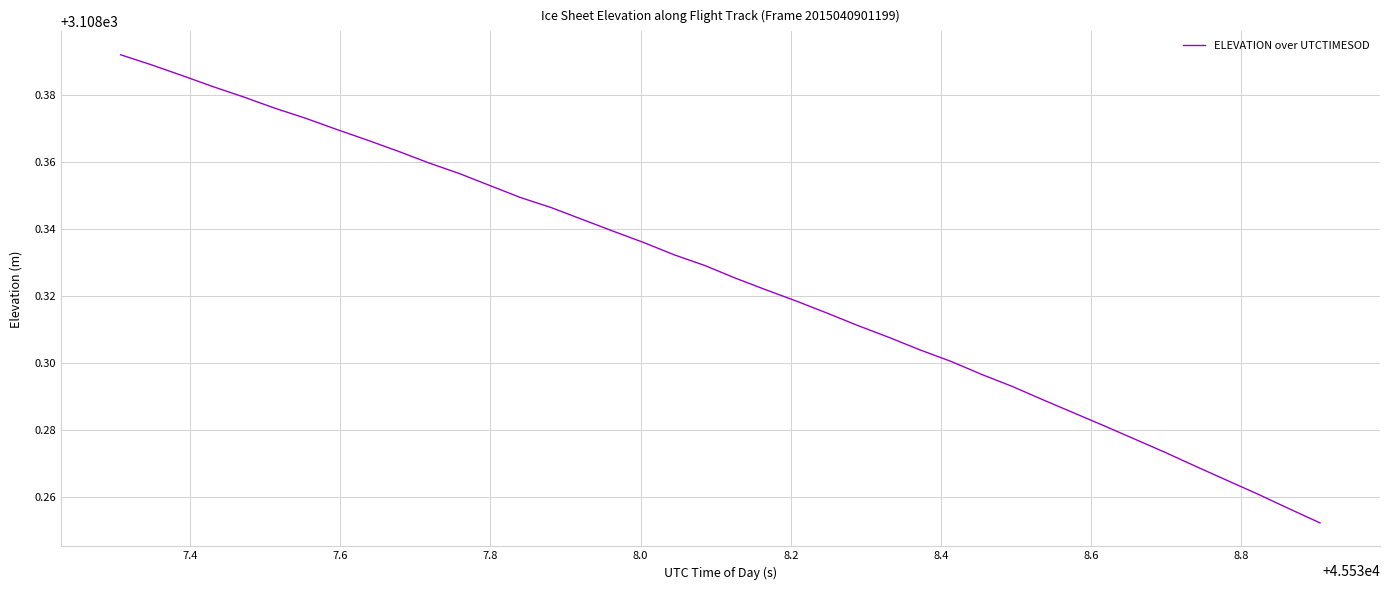

How many lines are shown in the chart?

1